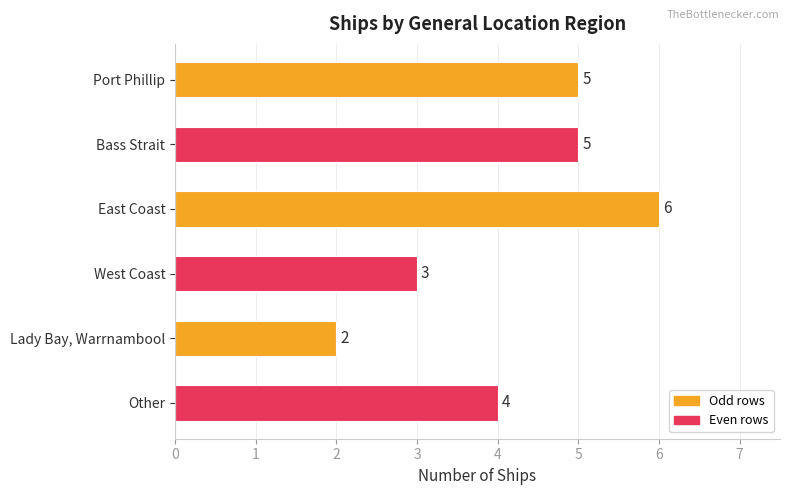

Reading top to bottom, extract all data points from this chart.

5	5	6	3	2	4